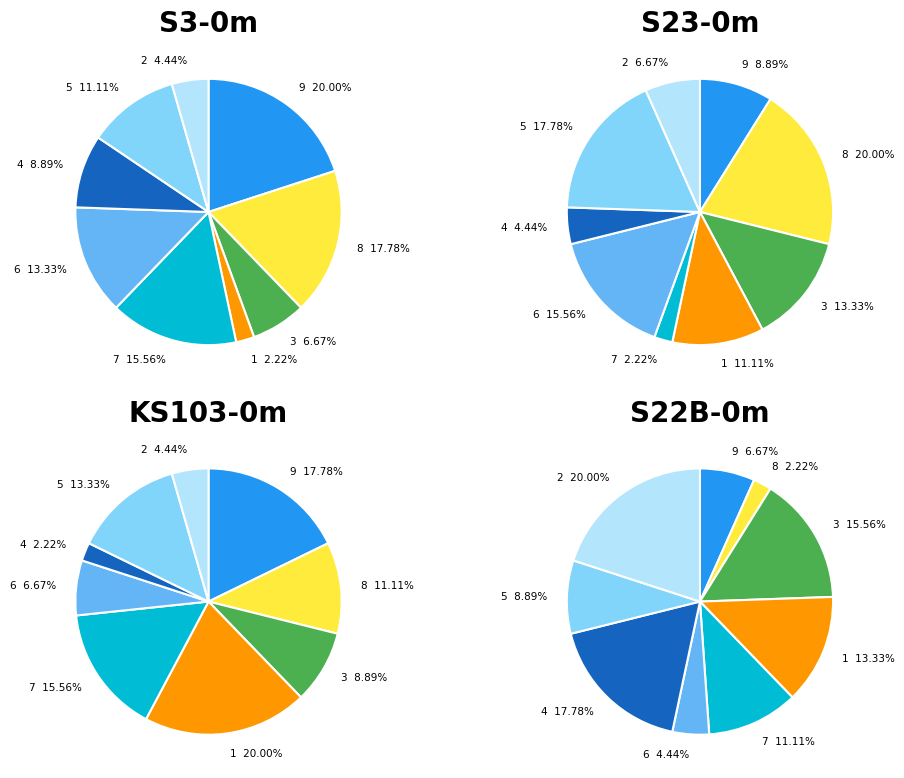

What is the largest slice in the pie chart?

9